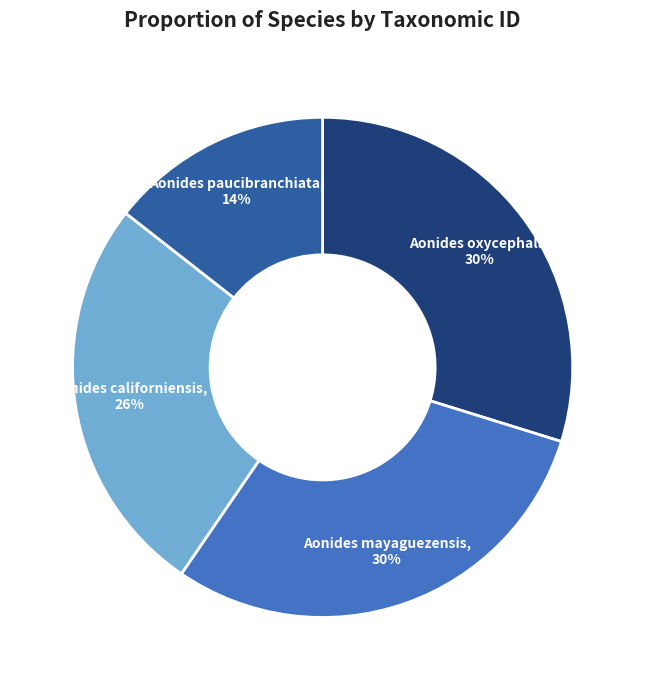

To the nearest percent, what is the average slice percentage?

25%